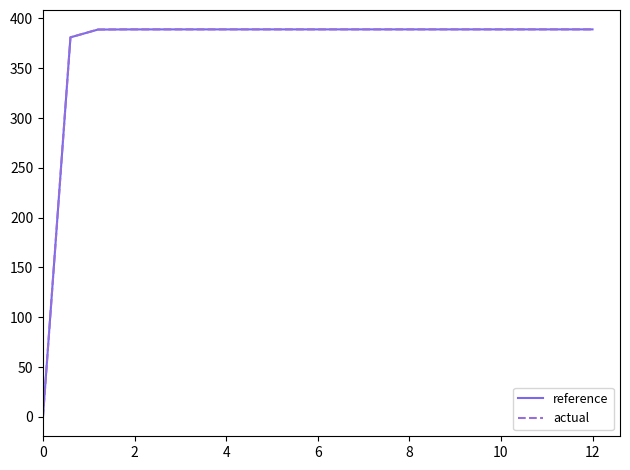

Is this an area chart (filled region under the line)?

No